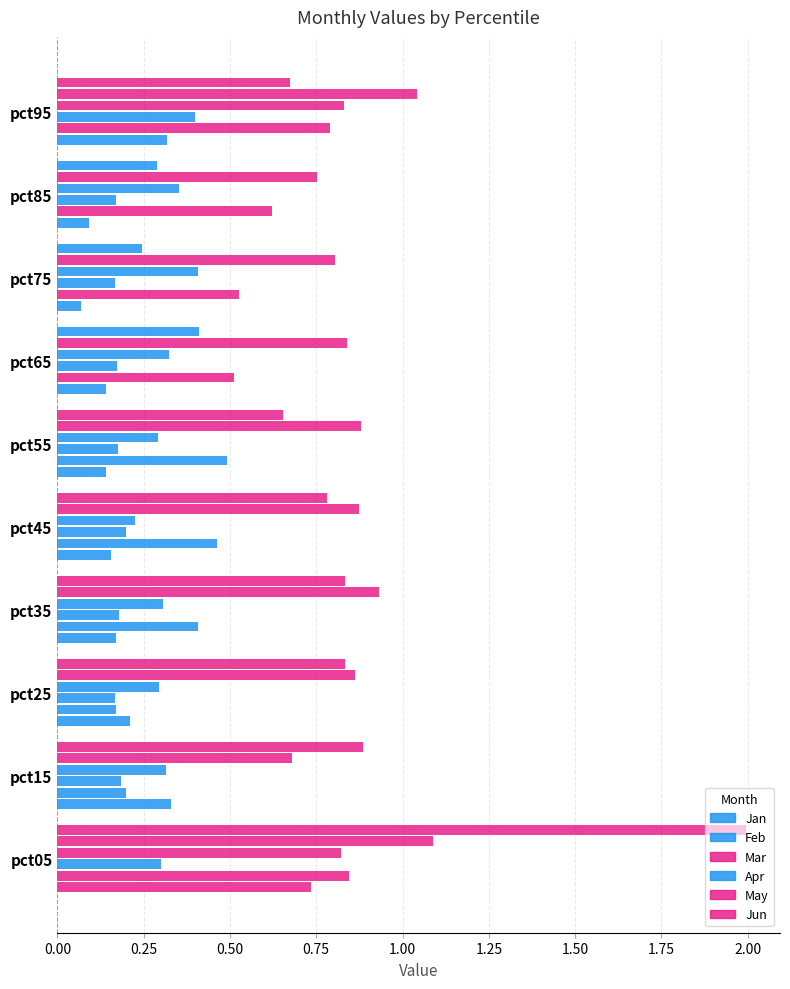

Count the May values in the range 0 to 1.

8